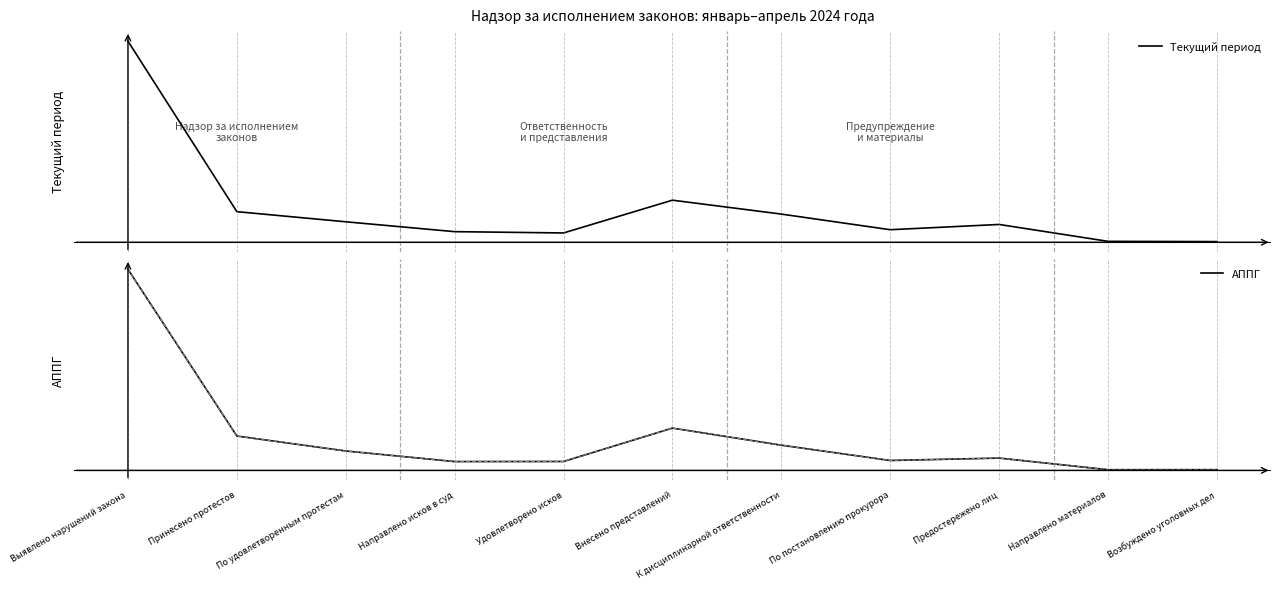

What is the value of the АППГ point at the 3rd from the left?

2628